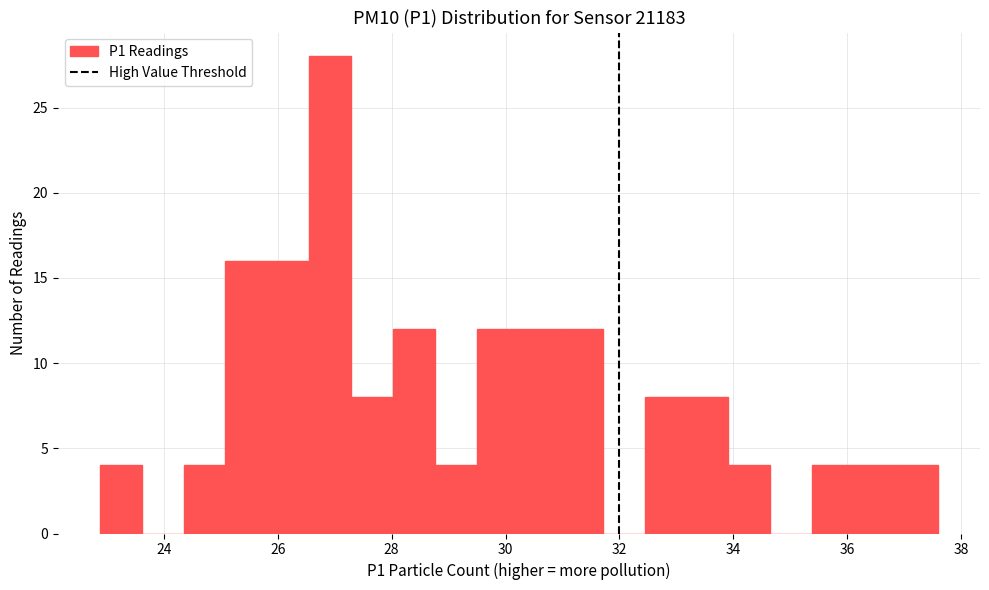

Read against the x-axis, roughly where is the centre of the tallest bar?

27.0